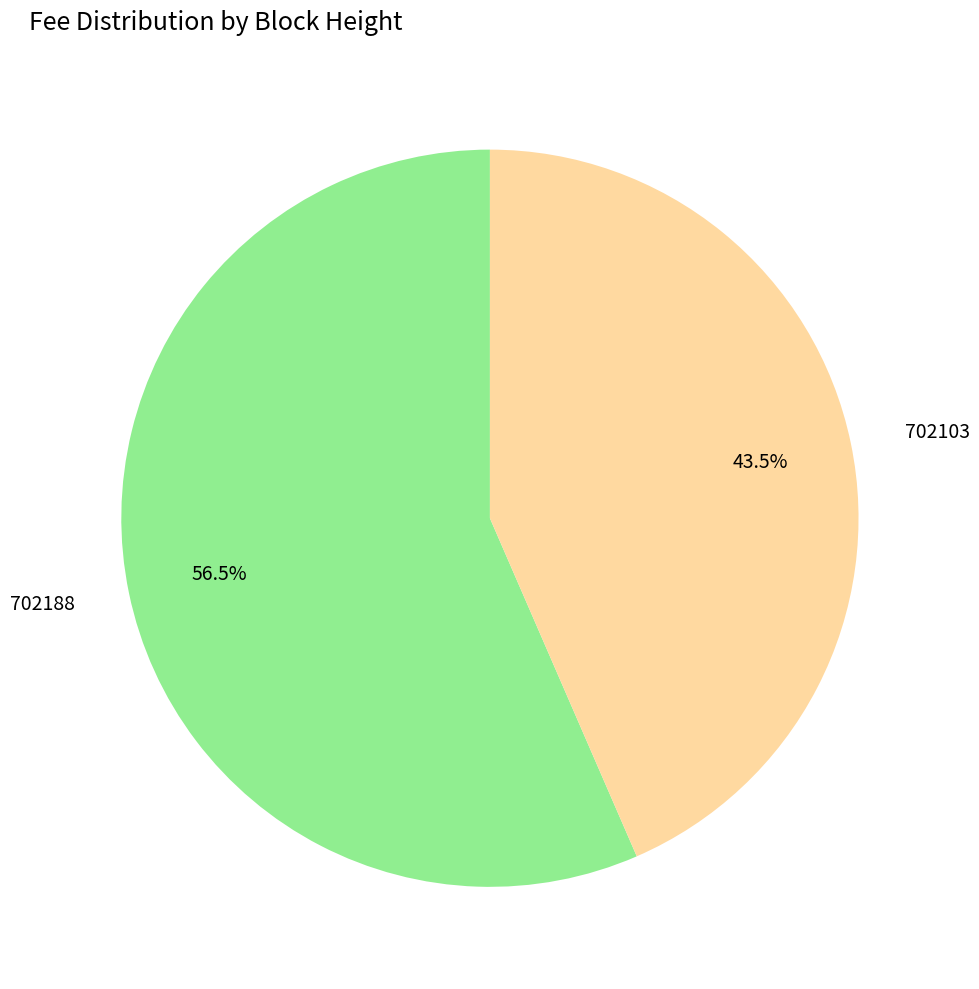

Which has a higher value, 702188 or 702103?

702188